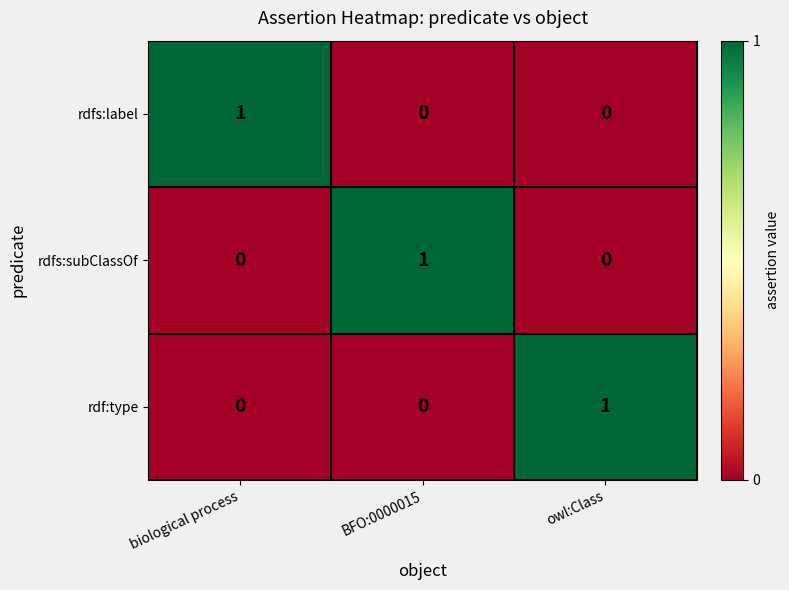

Which category has the highest value in the rdfs:subClassOf series?

BFO:0000015